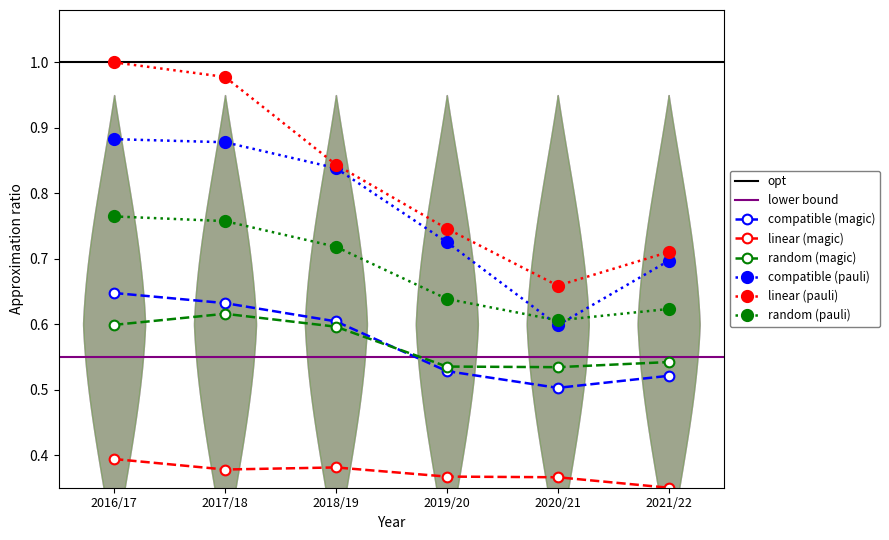

What is the difference between the random (pauli) values at 2019/20 and 2017/18?

0.1